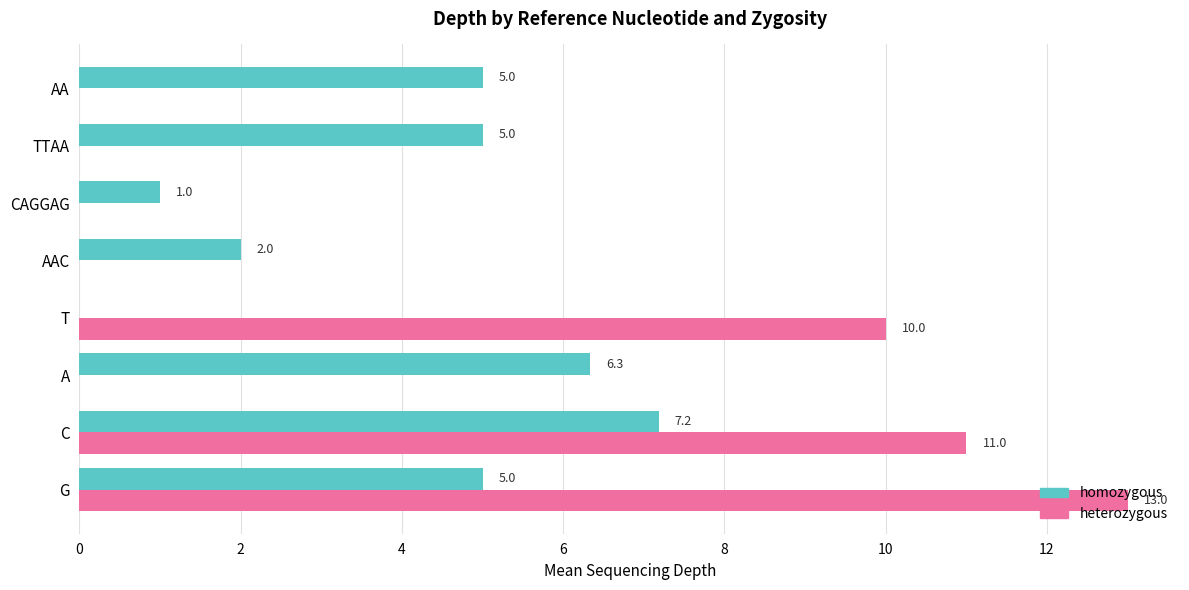

Which series has the largest total across all categories?

heterozygous